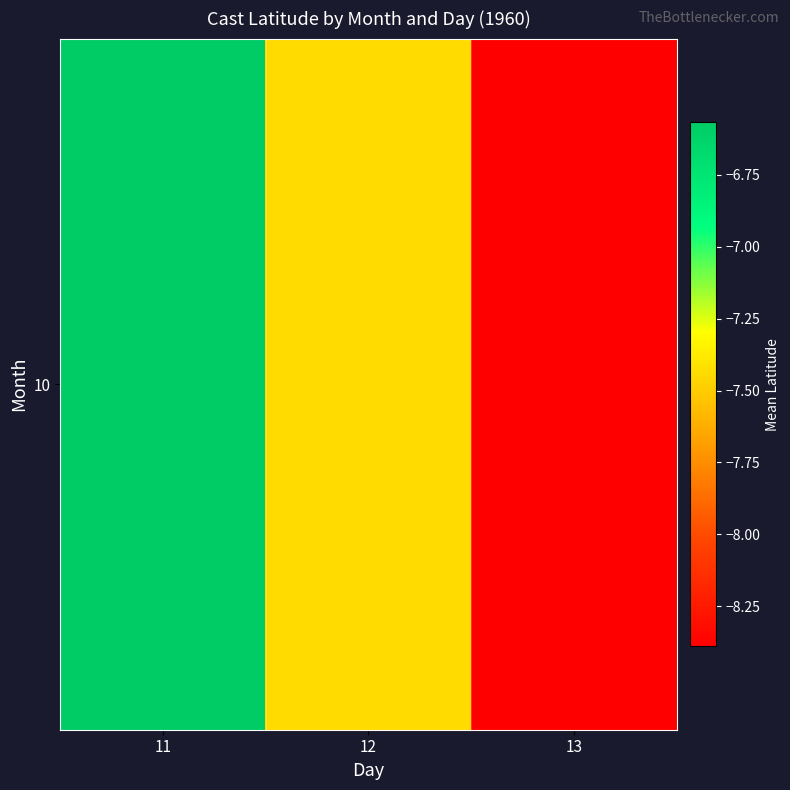

List the labels in order of value, largest first.

11, 12, 13